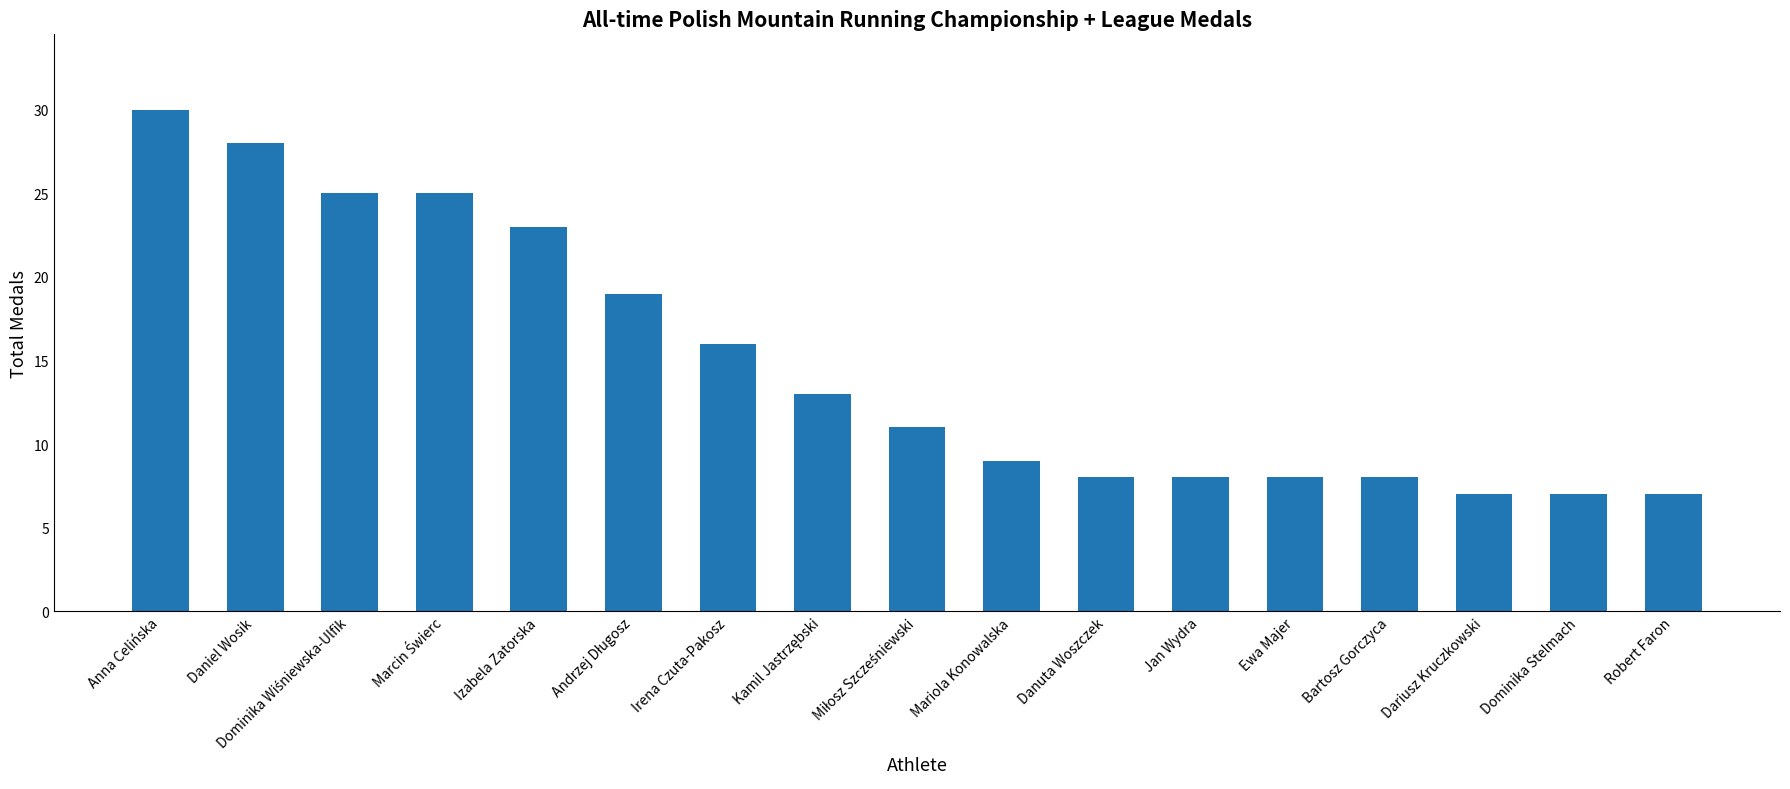

What is the average value?

15